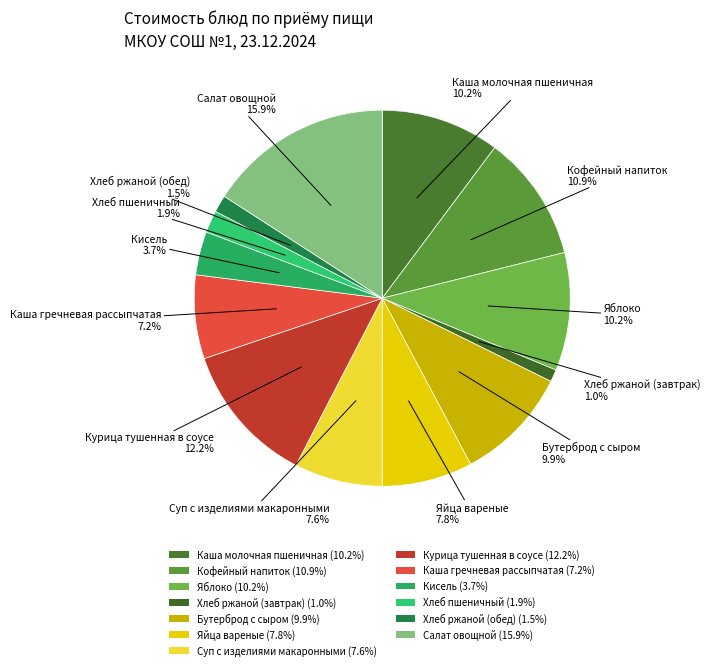

What is the ratio of the value at Каша молочная пшеничная to the value at Каша гречневая рассыпчатая?

1.4